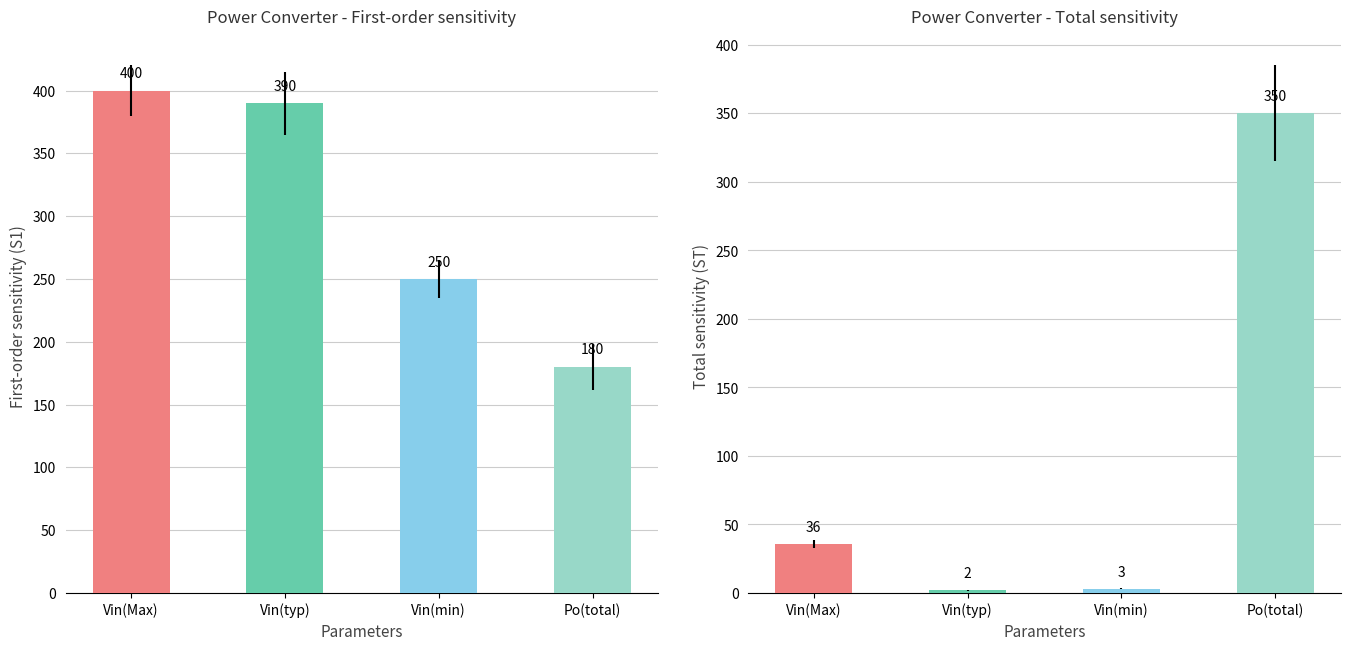

Rank the series by their maximum value, from highest to lowest.

First-order sensitivity (S1), Total sensitivity (ST)